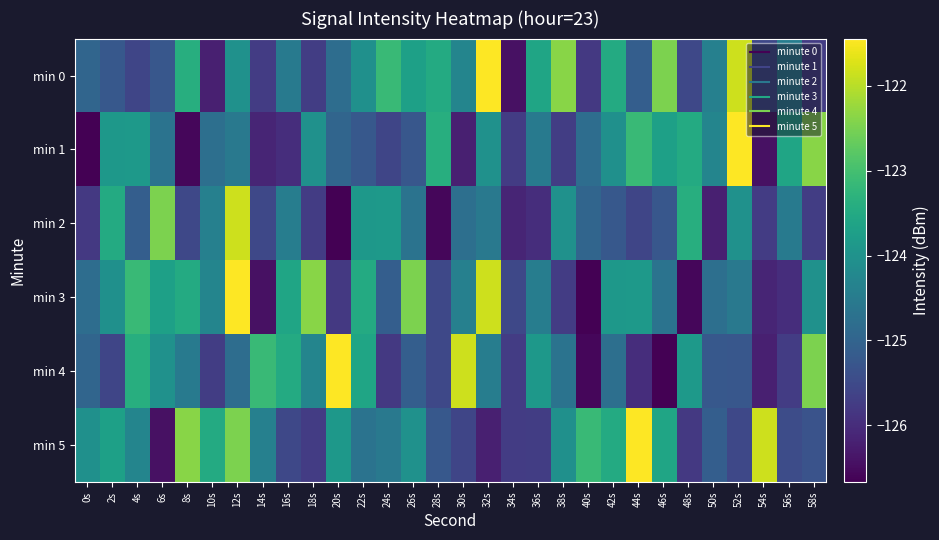

Which has a higher value, 30s or 2s?

30s